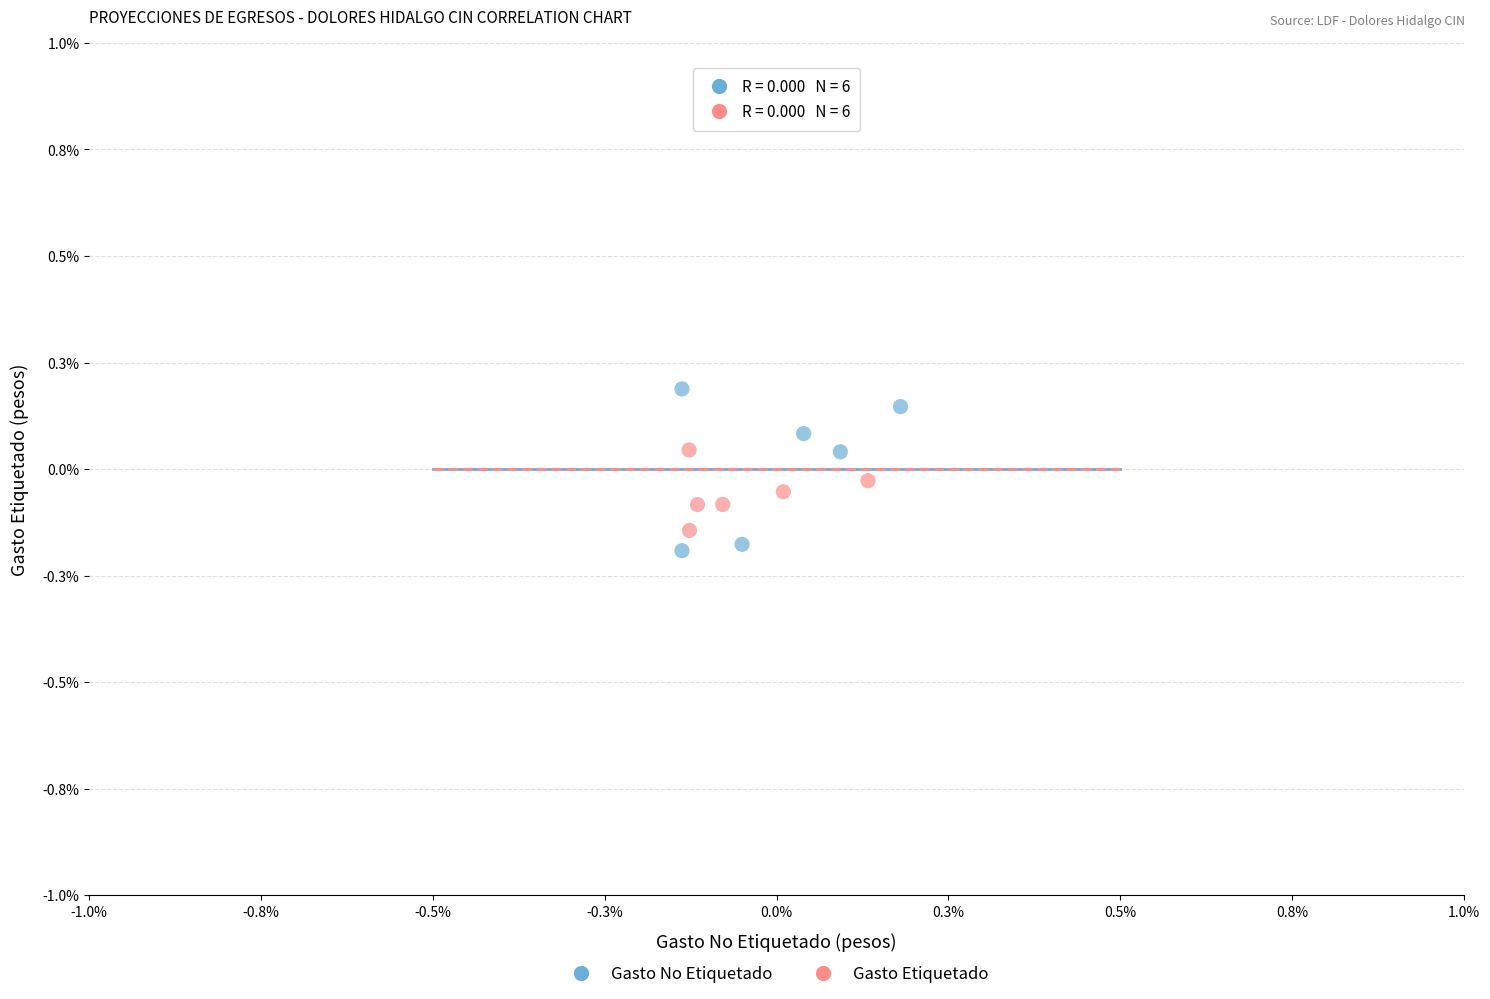

What are all the series names shown in the legend?

Gasto No Etiquetado, Gasto Etiquetado